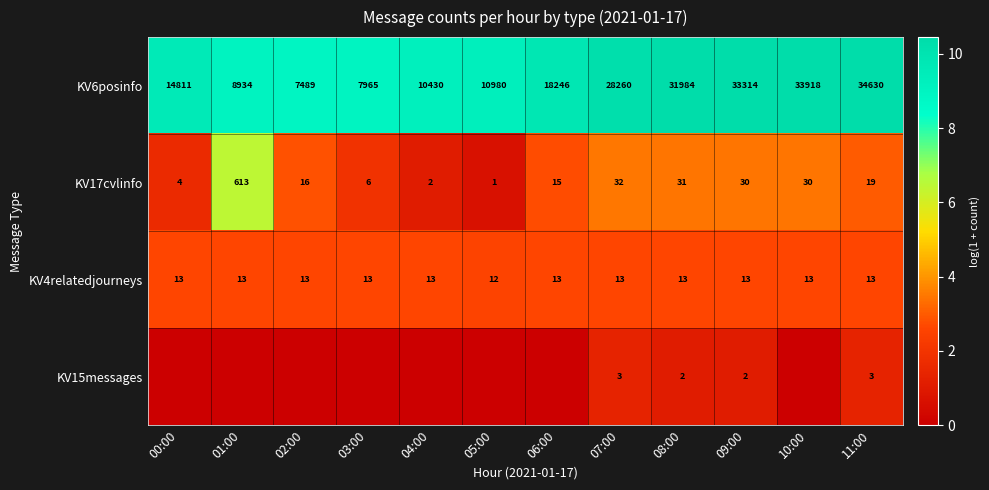

What is the difference between the maximum and minimum values in the KV17cvlinfo series?

612